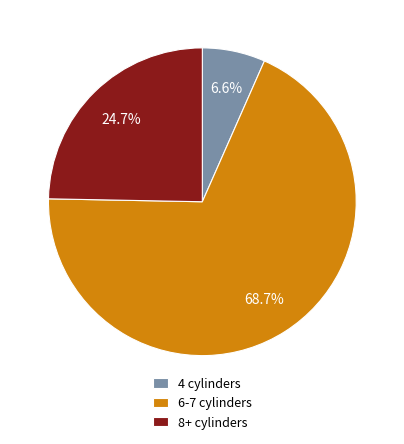

What is the largest slice in the pie chart?

6-7 cylinders